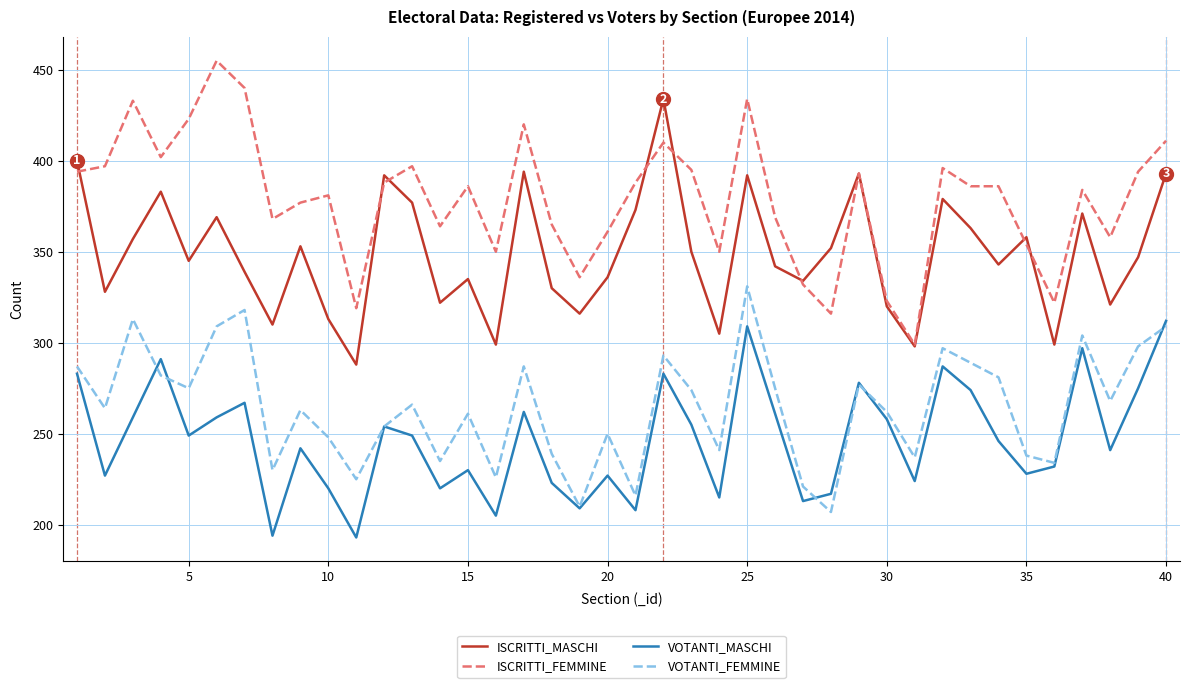

Count the number of data series in this chart.

4